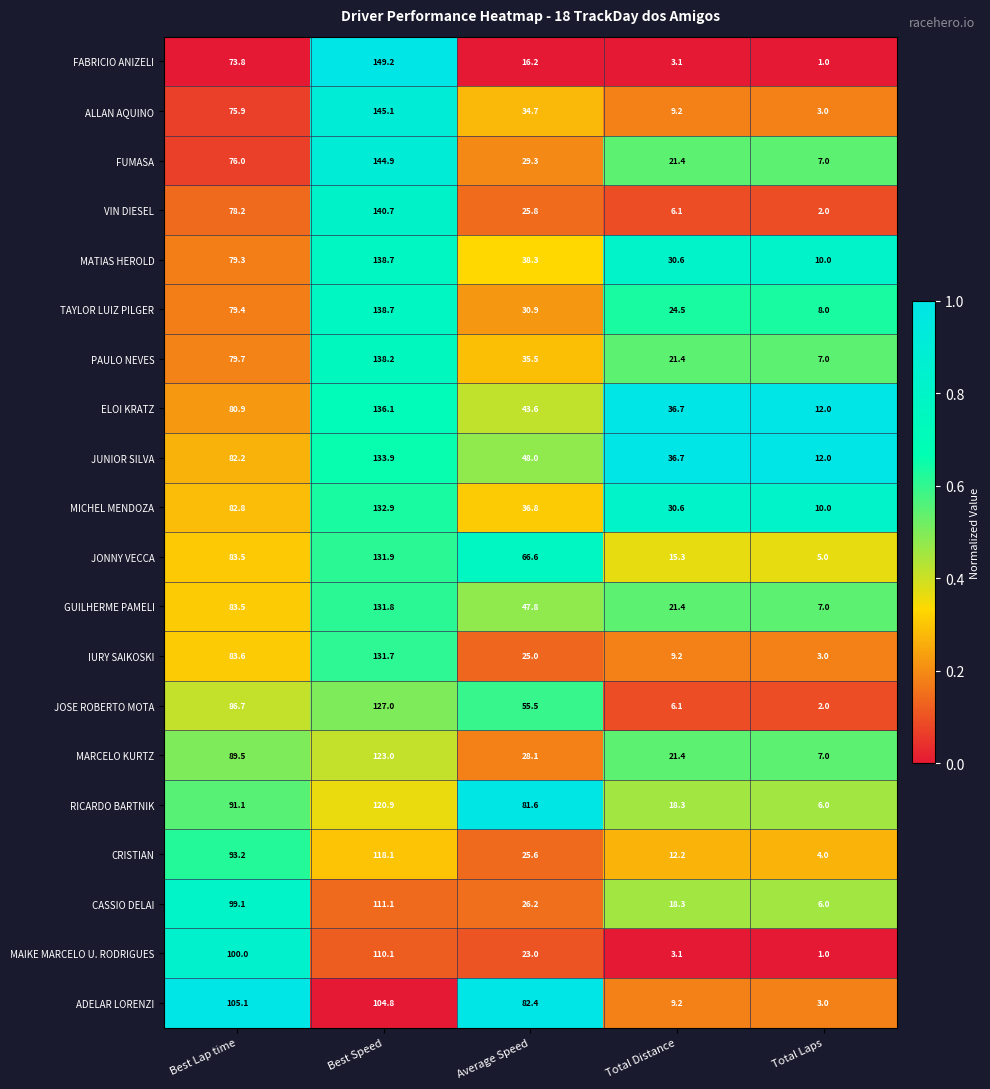

What is the approximate value of TAYLOR LUIZ PILGER at Best Speed?

138.7